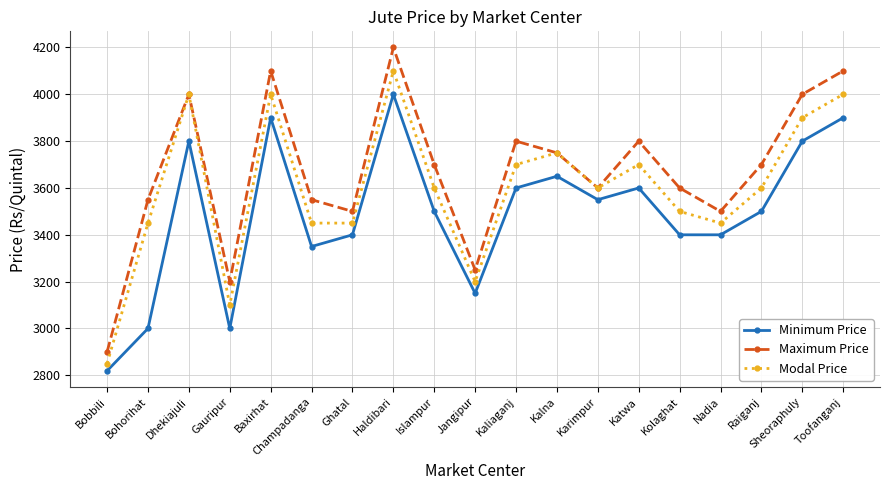

What is the difference between the Maximum Price values at Haldibari and Karimpur?

600